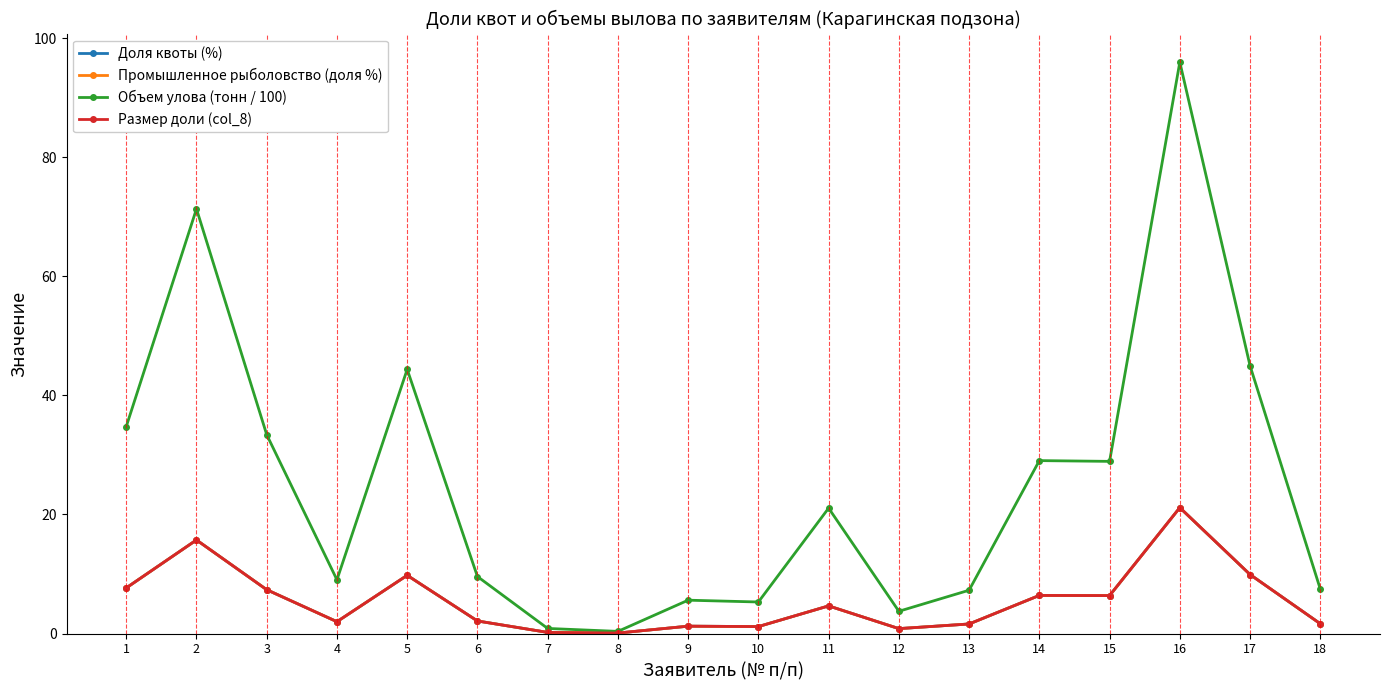

Is this an area chart (filled region under the line)?

No